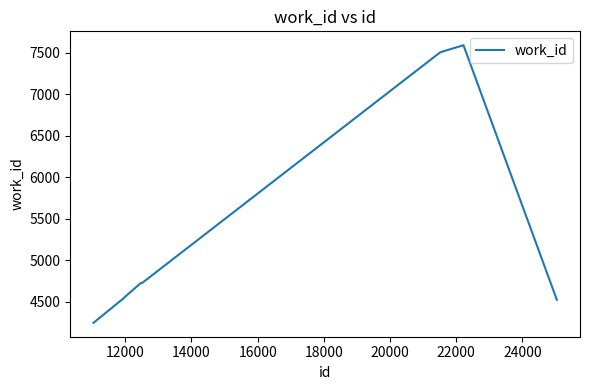

What is the smallest value displayed?

4247